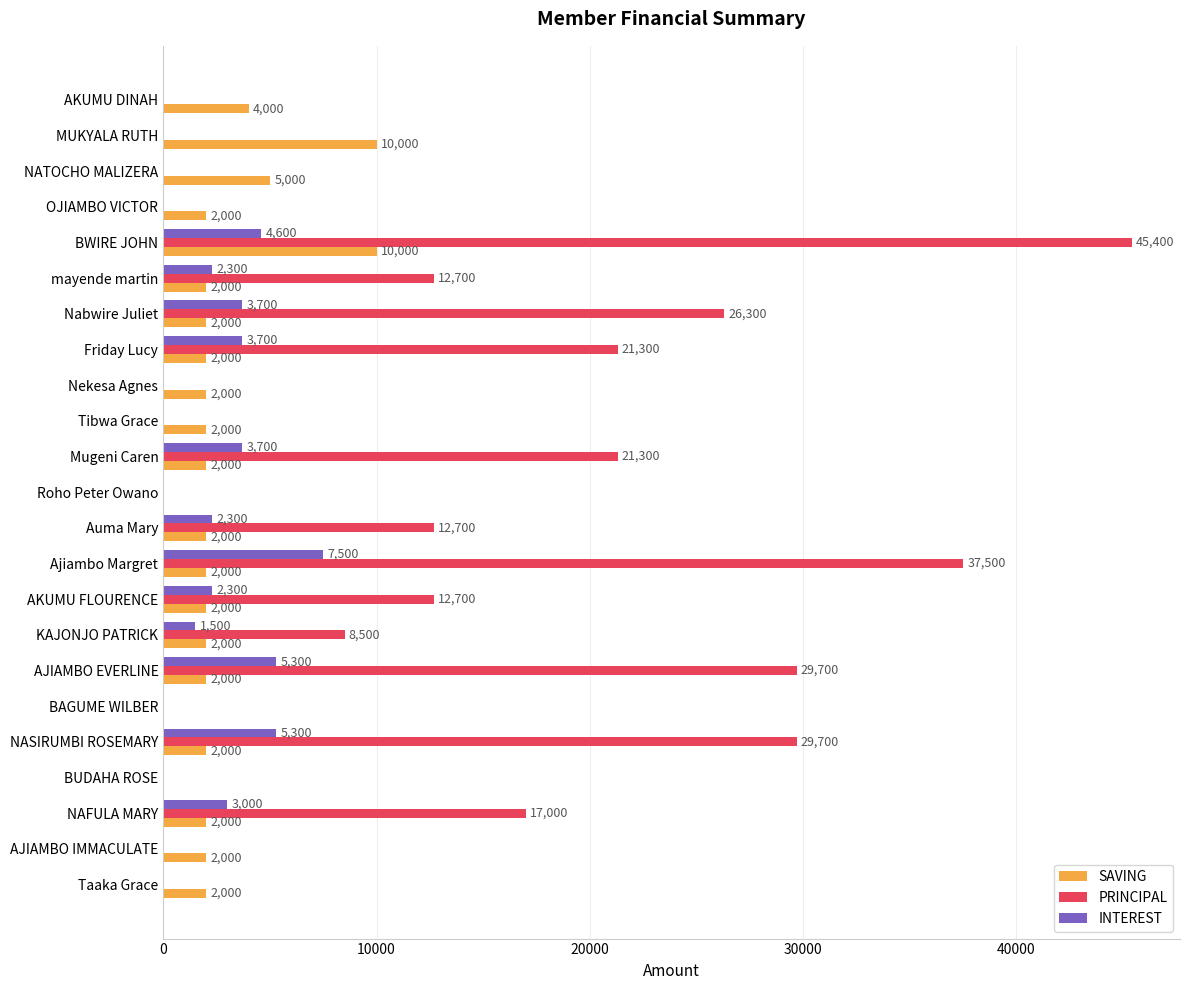

What value does the INTEREST series have at Auma Mary?

2300